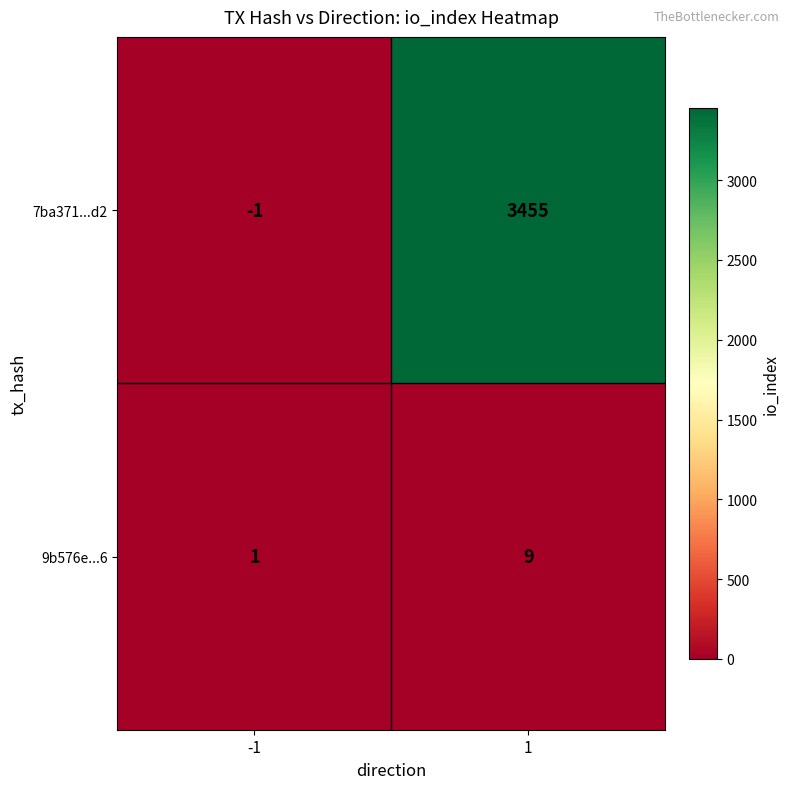

What is the average value of the 9b576e...6 series?

5